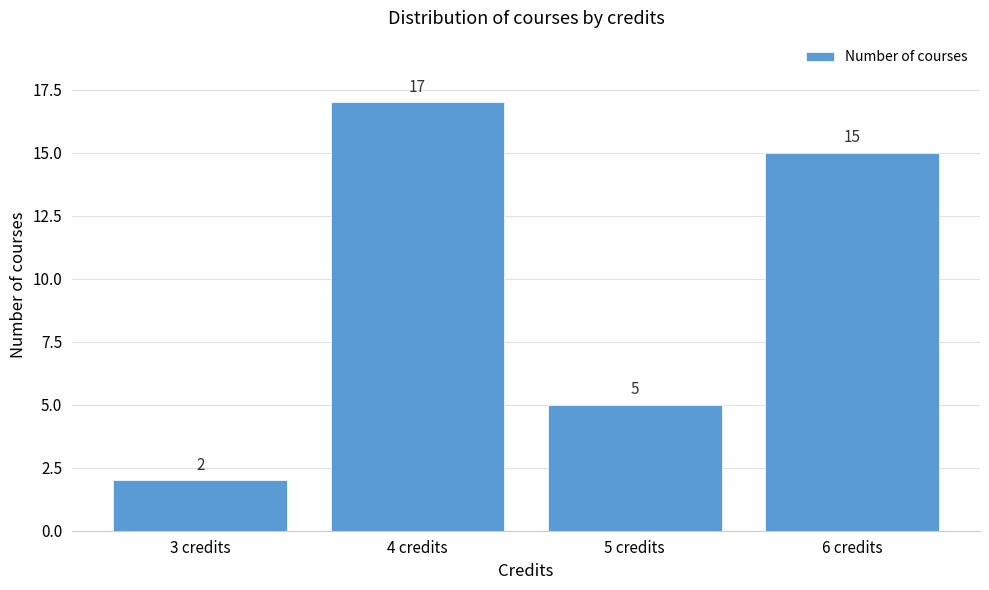

Reading left to right, extract all data points from this chart.

2	17	5	15